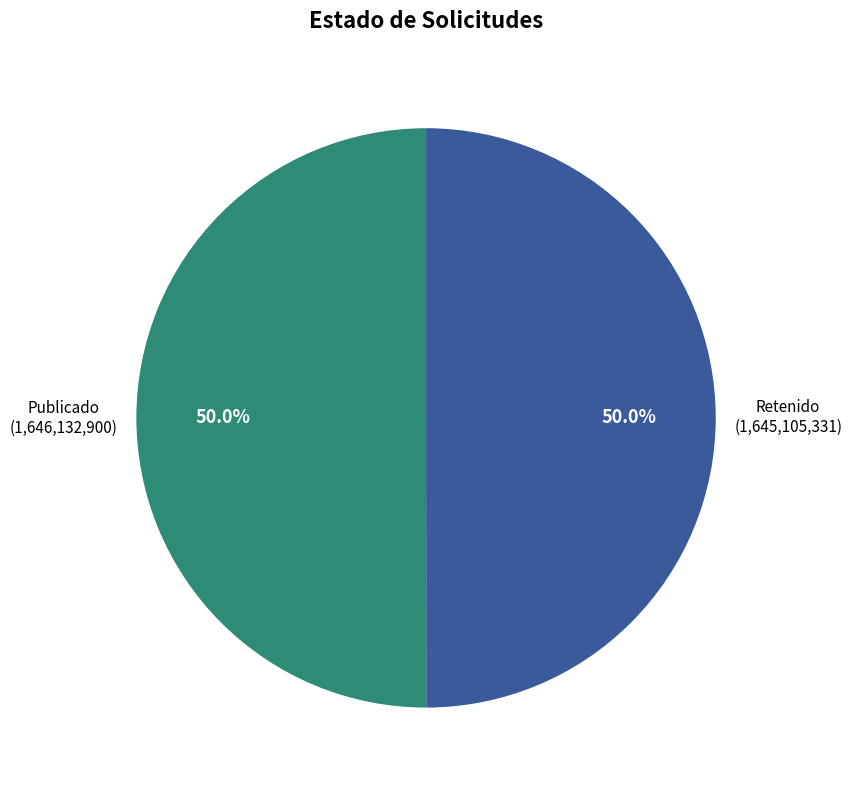

Count the number of slices in the pie.

2